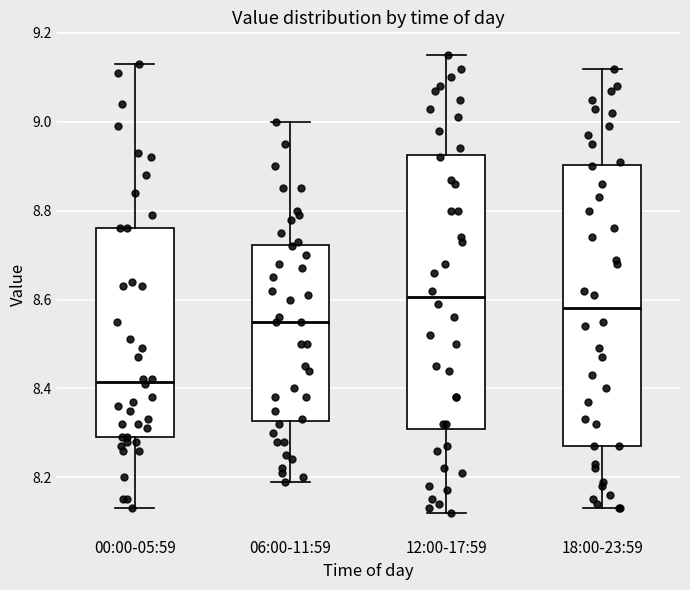

Reading left to right, transcribe this box plot: for each box, give where its median line is, the range the box spans, and where its two whiskers end, as read against the y-axis. The values are not printed on the chart, so give them approximately, as read against the axis.

00:00-05:59: median 8.42, box 8.30 to 8.76, whiskers 8.14 to 9.14
06:00-11:59: median 8.56, box 8.32 to 8.72, whiskers 8.20 to 9.00
12:00-17:59: median 8.60, box 8.30 to 8.92, whiskers 8.12 to 9.16
18:00-23:59: median 8.58, box 8.28 to 8.90, whiskers 8.14 to 9.12